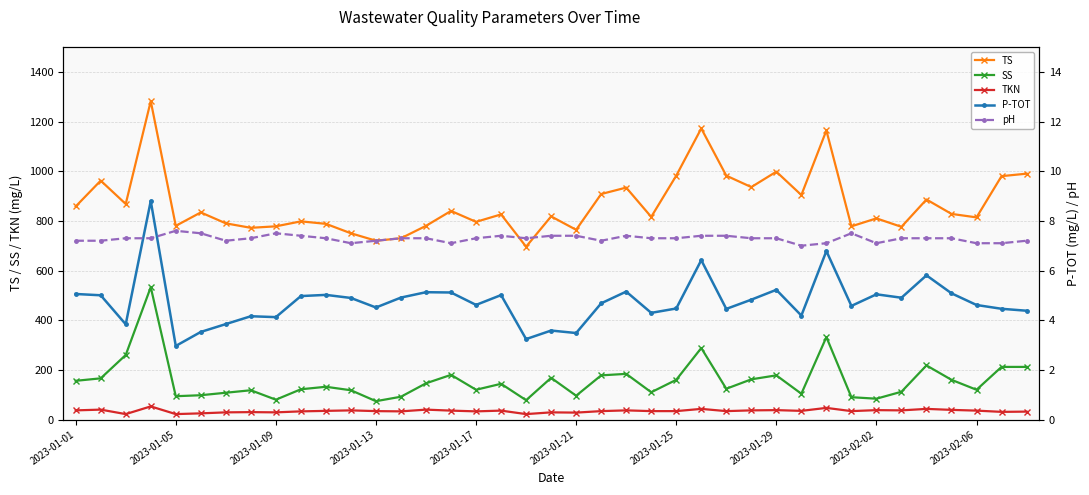

At which label does P-TOT first exceed 4?

2023-01-01